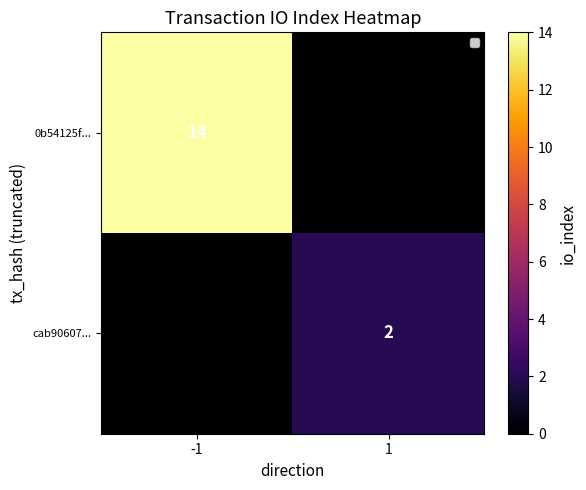

The cab90607... series shows 2 at 1. True or false?

True